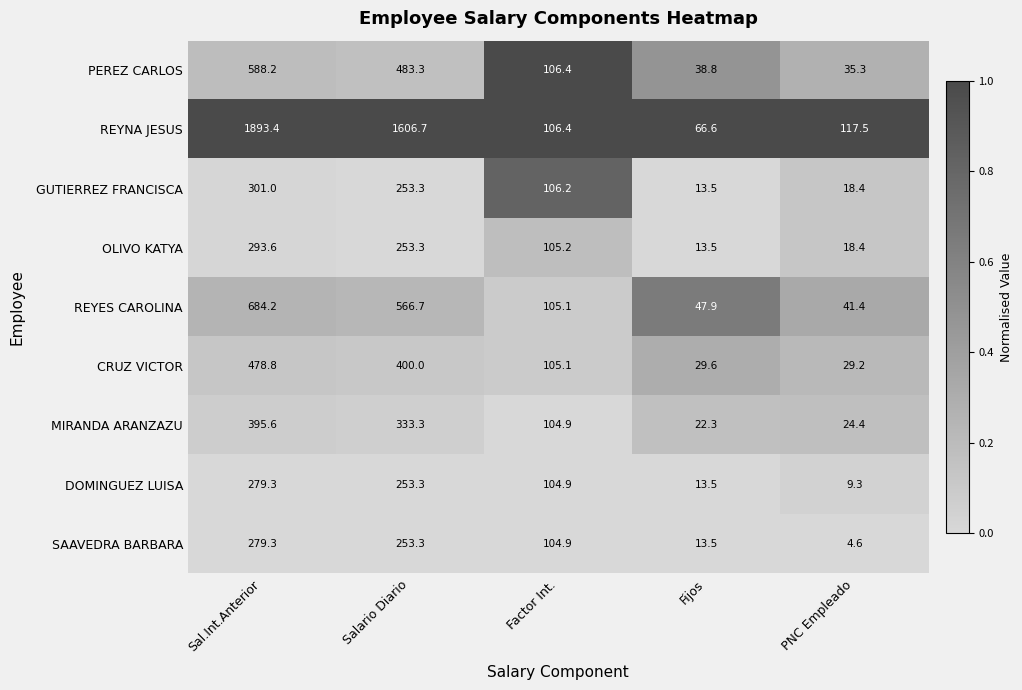

What is the sum of all DOMINGUEZ LUISA values?

660.3